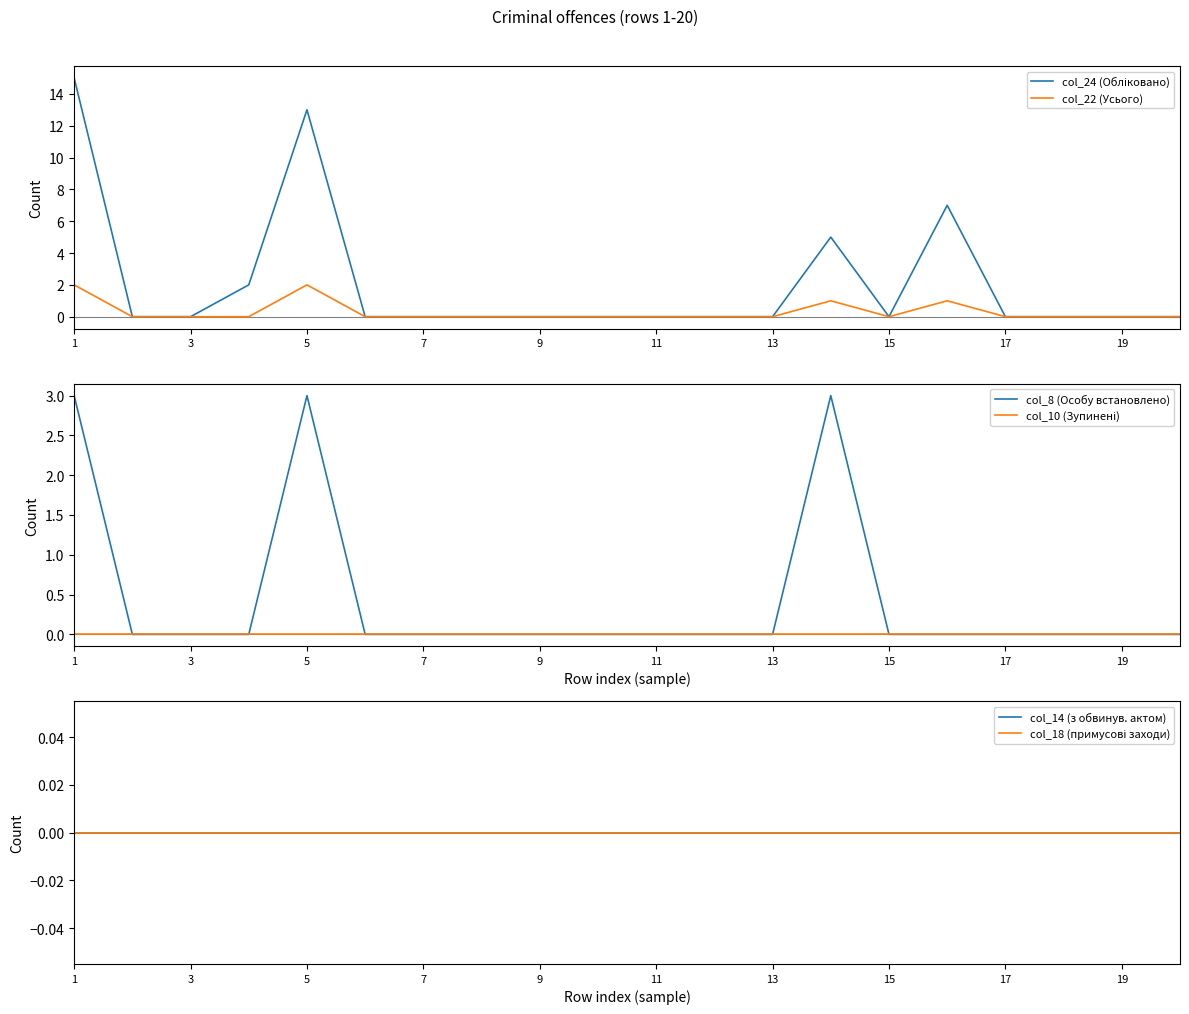

True or false: col_8 (Особу встановлено) and col_24 (Обліковано) cross at least once.

False